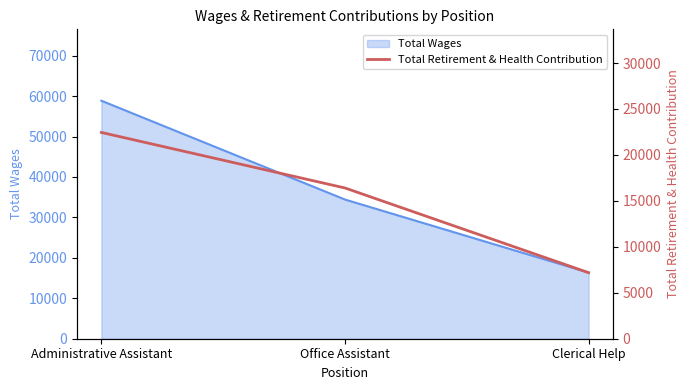

What position from the right is Office Assistant?

2